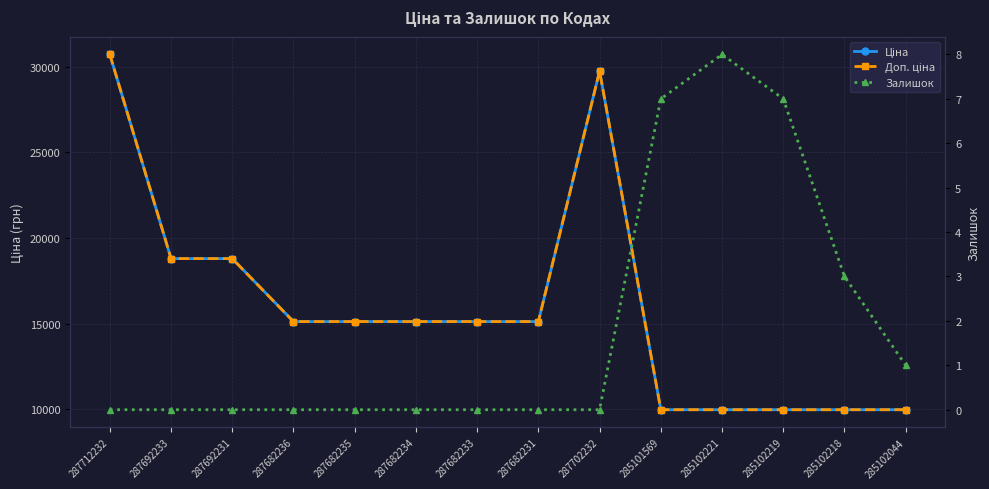

What is the difference between the maximum and minimum values in the Доп. ціна series?

20742.1